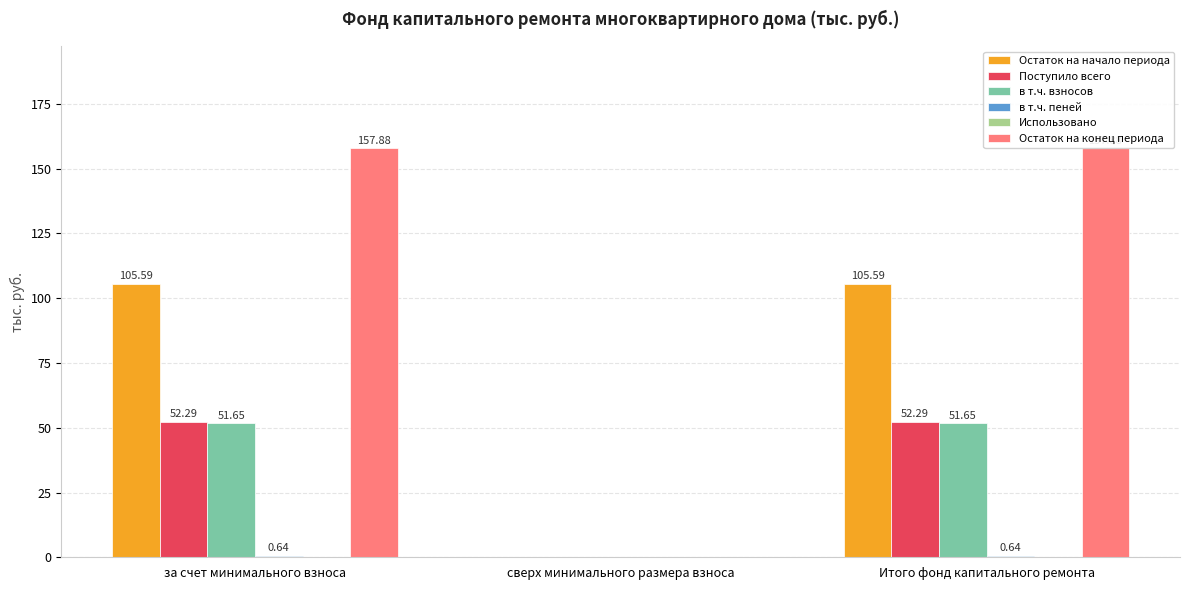

How many groups of bars are there?

3